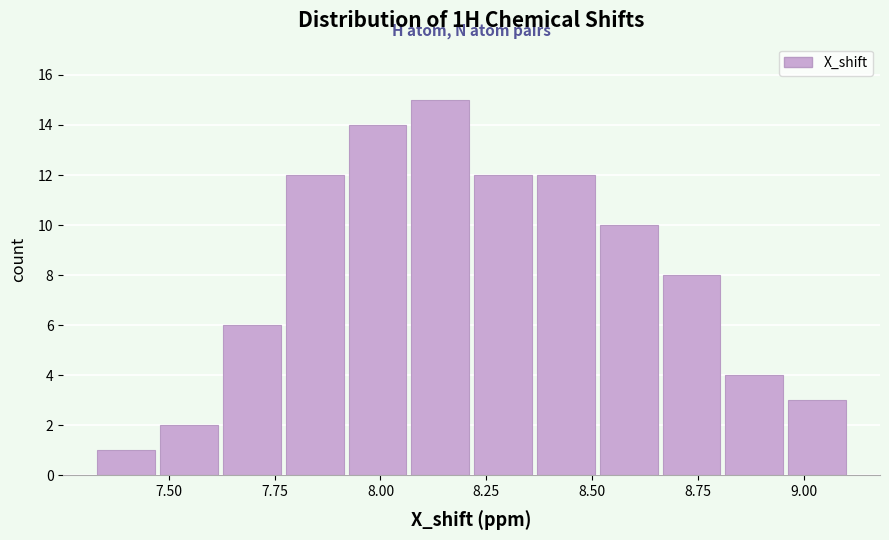

Read against the x-axis, roughly where is the centre of the tallest bar?

8.15